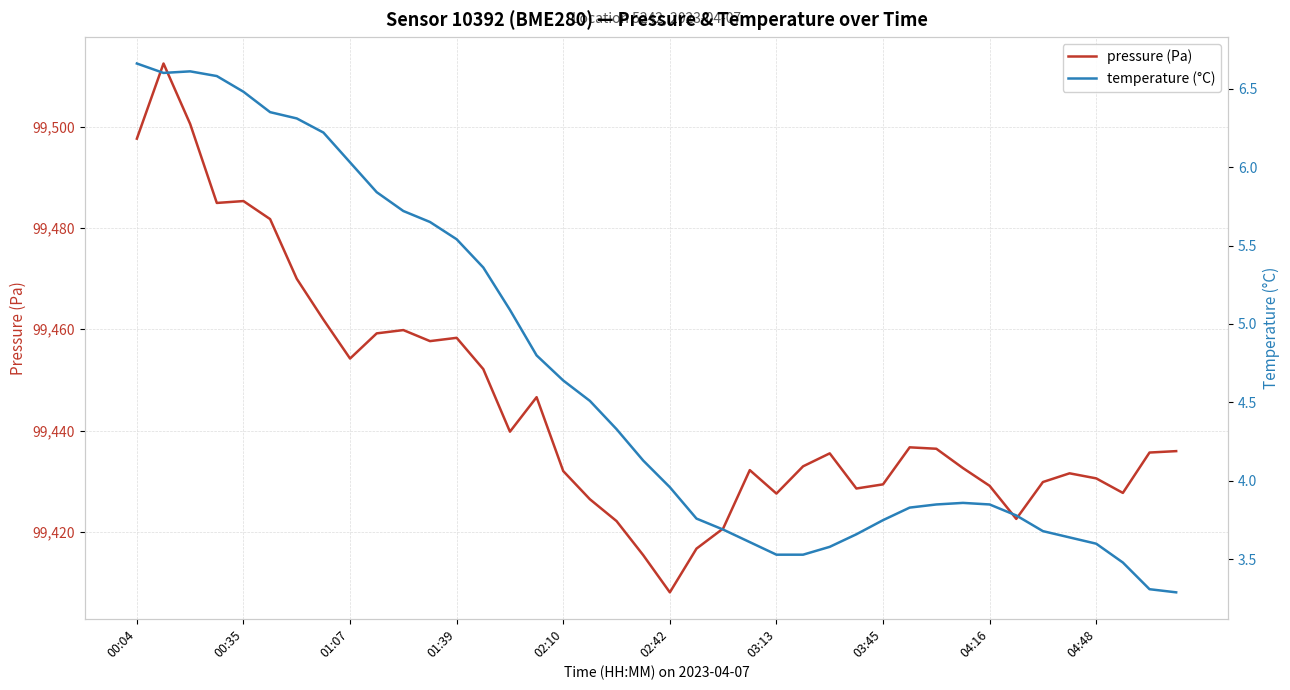

True or false: pressure (Pa) and temperature (°C) intersect in this chart.

False